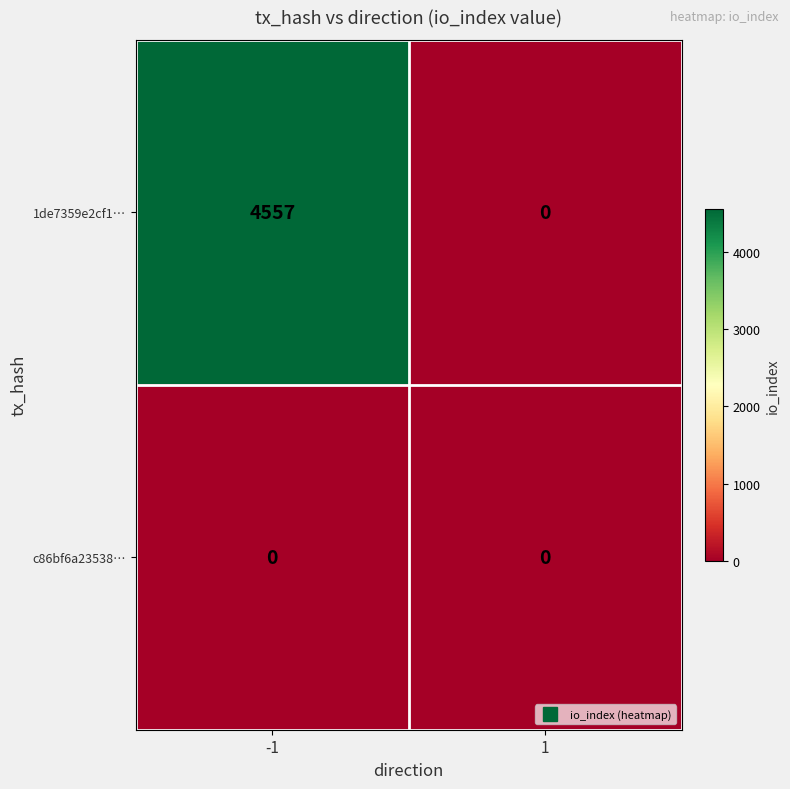

Reading left to right, extract all data points from this chart.

1de7359e2cf1…: -1=4557	1=0
c86bf6a23538…: -1=0	1=0